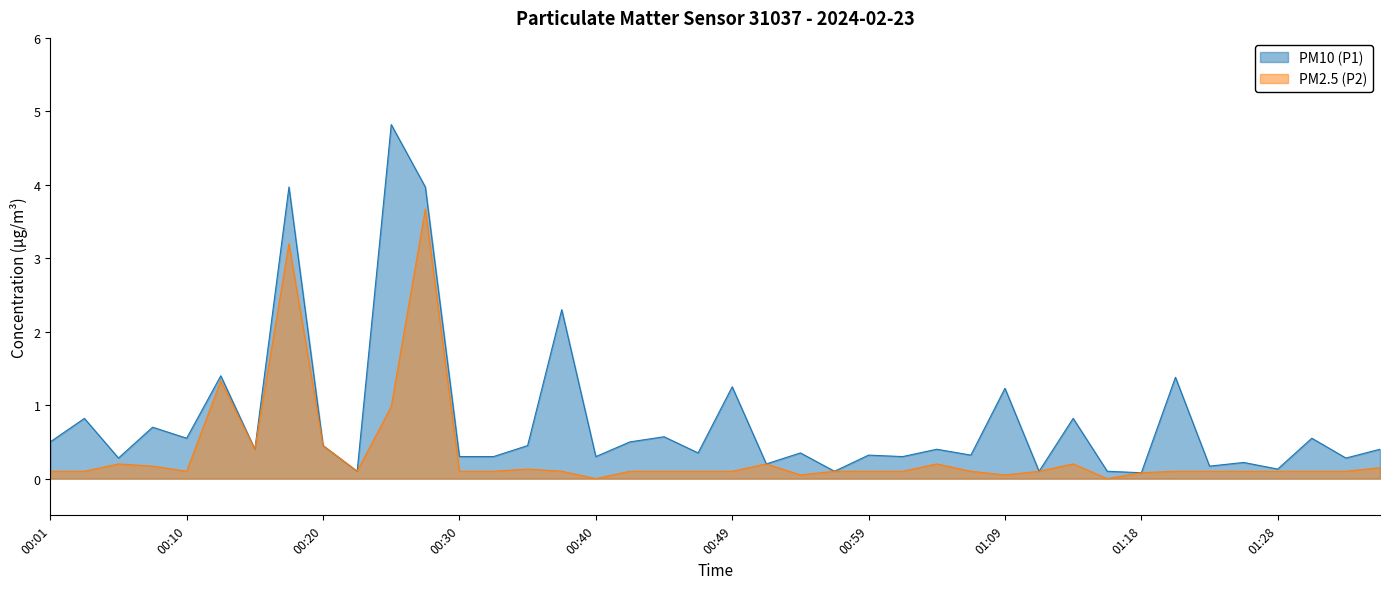

What is the difference between the second highest and second lowest values in the PM2.5 (P2) series?

3.2